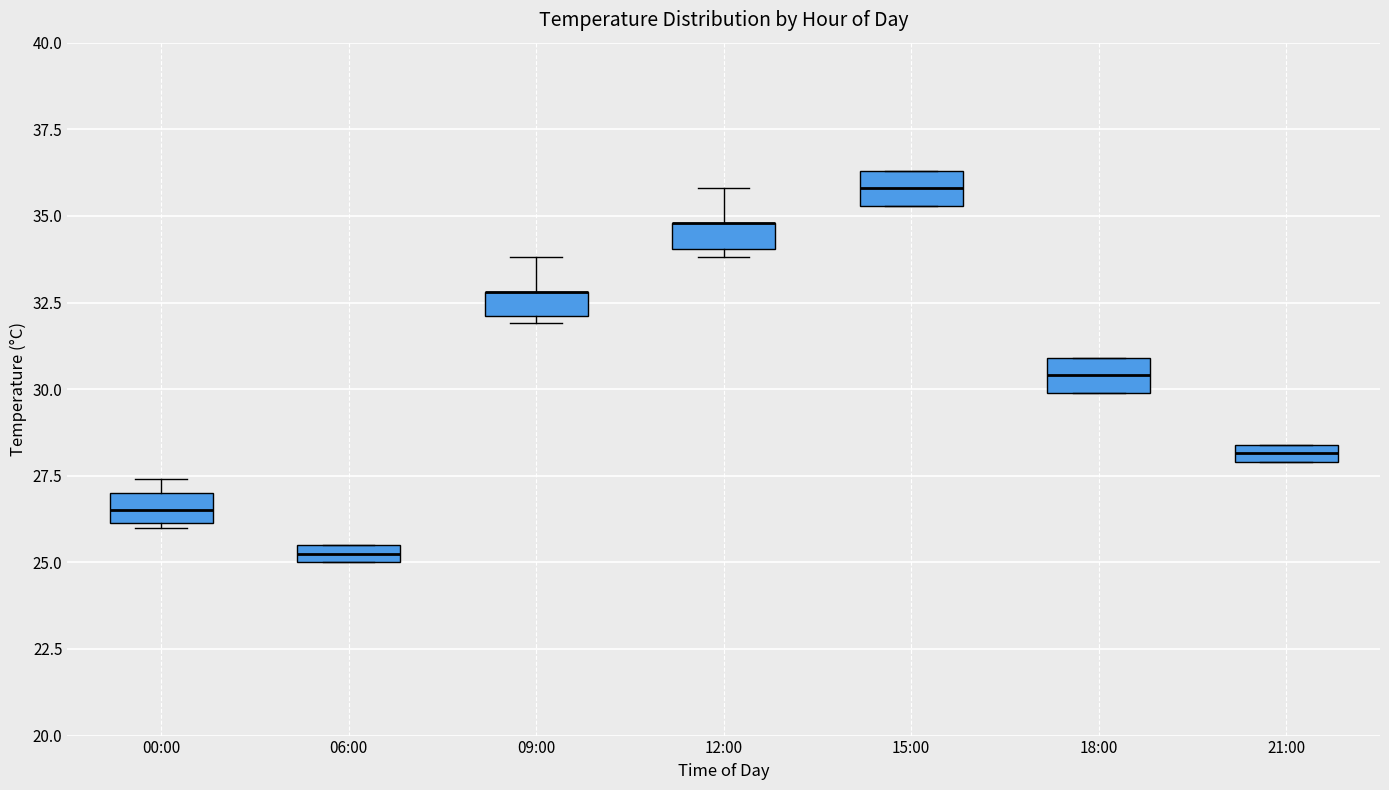

Where is the upper edge of the box for 18:00 on the y-axis? The values are not printed on the chart, so give them approximately, as read against the axis.

31.0